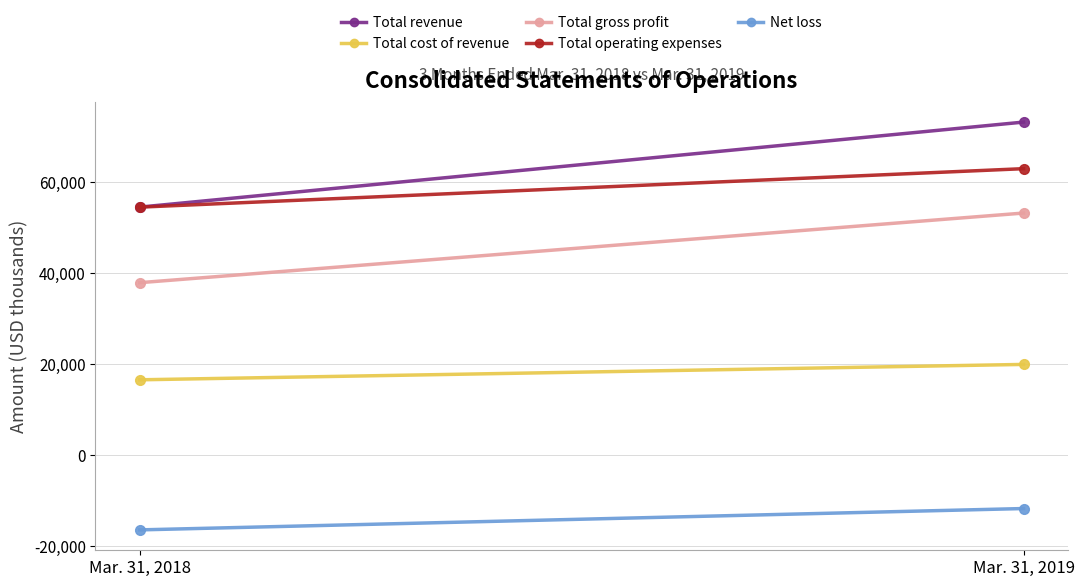

Rank the series at Mar. 31, 2019 from lowest to highest value.

Net loss, Total cost of revenue, Total gross profit, Total operating expenses, Total revenue